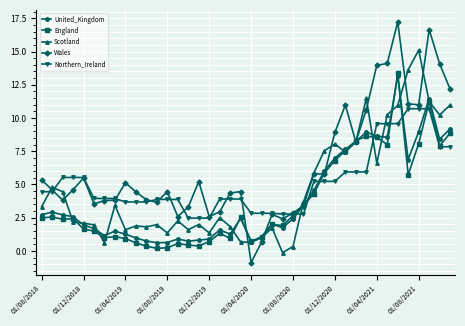

Which series has the largest total across all categories?

Wales